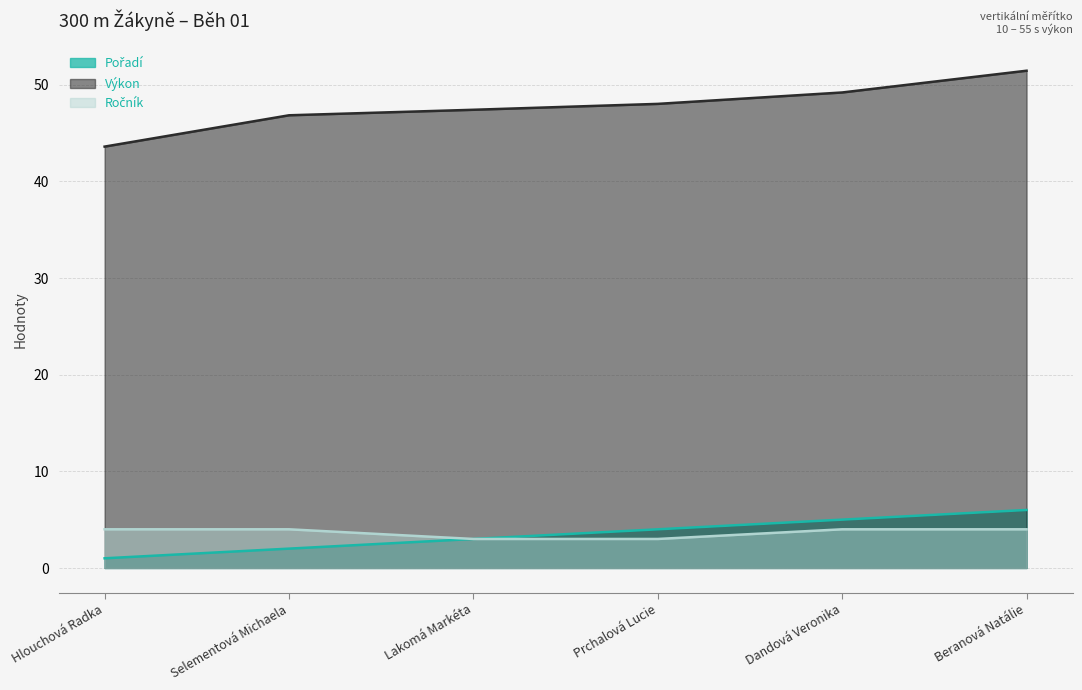

What is the difference between the Pořadí values at Hlouchová Radka and Lakomá Markéta?

2.0